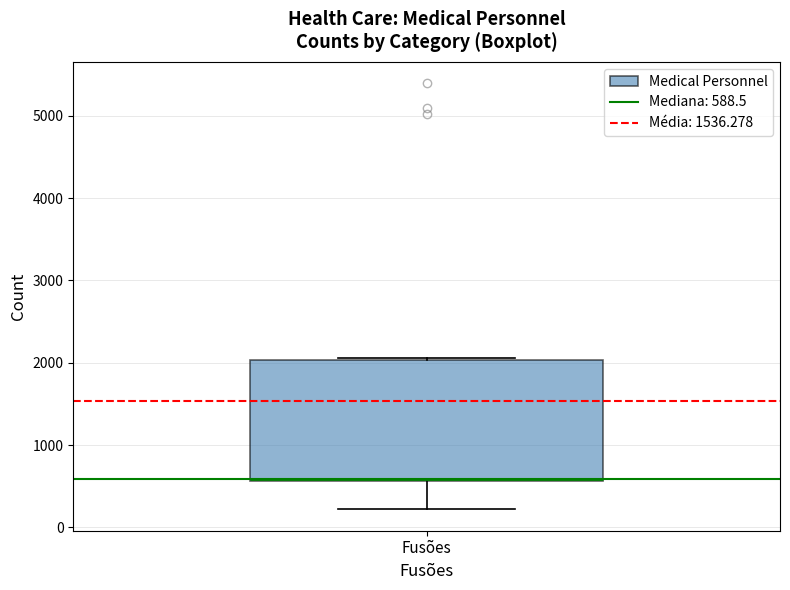

Transcribe this box plot: give where the median line is, the range the box spans, and where the two whiskers end, as read against the y-axis. The values are not printed on the chart, so give them approximately, as read against the axis.

median 600, box 600 to 2000, whiskers 200 to 2100